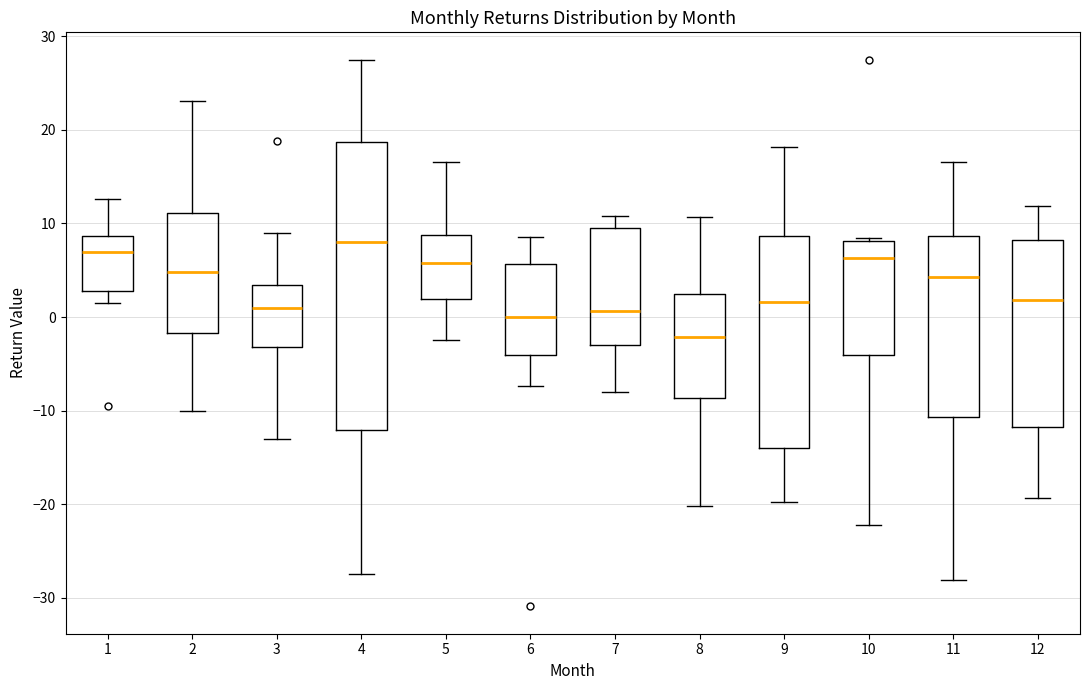

Where is the upper edge of the box at x = 10 on the y-axis? The values are not printed on the chart, so give them approximately, as read against the axis.

8